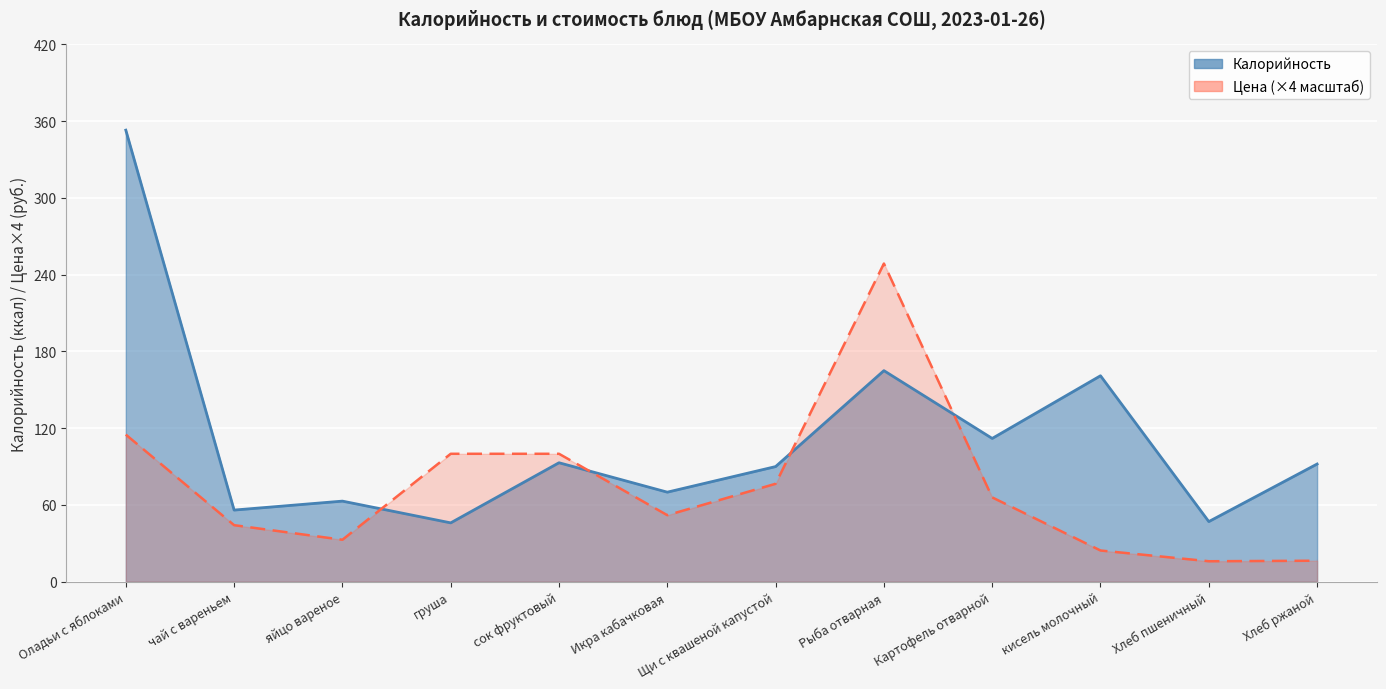

Rank the series by their maximum value, from highest to lowest.

Калорийность, Цена